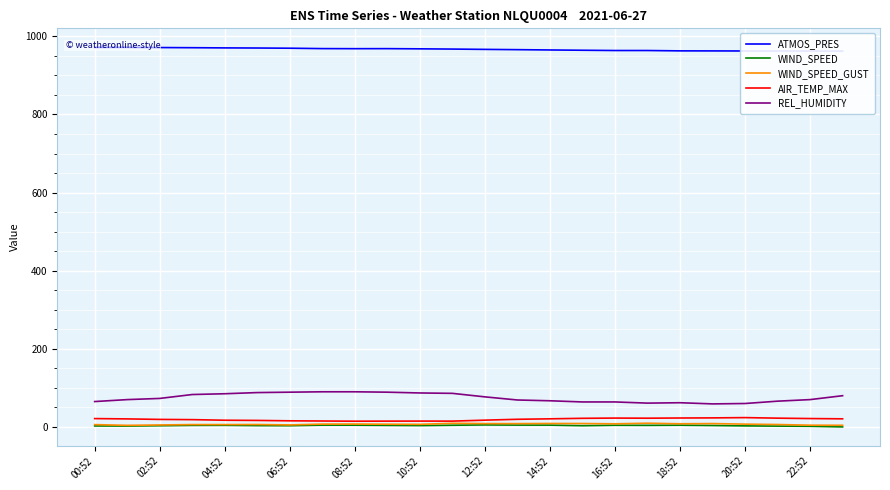

True or false: ATMOS_PRES and AIR_TEMP_MAX intersect in this chart.

False